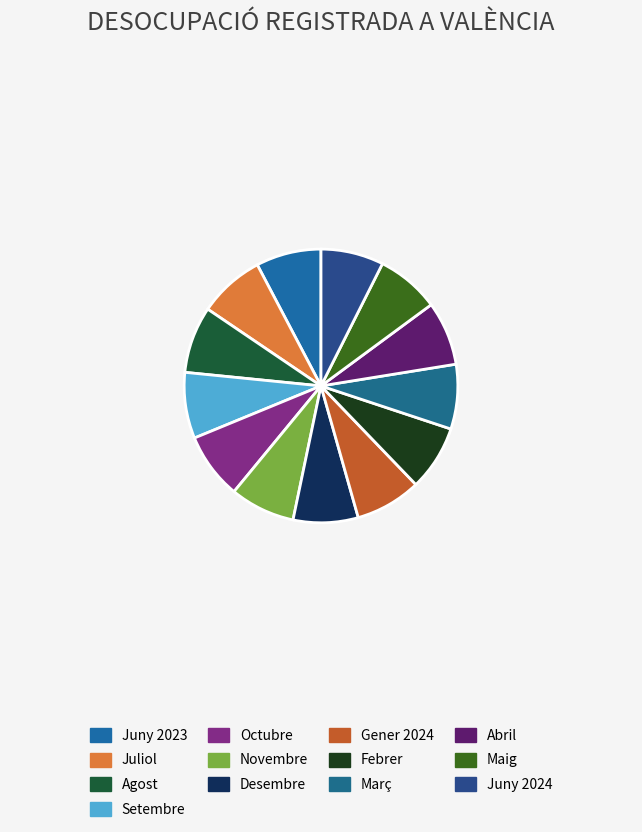

Count the number of slices in the pie.

13